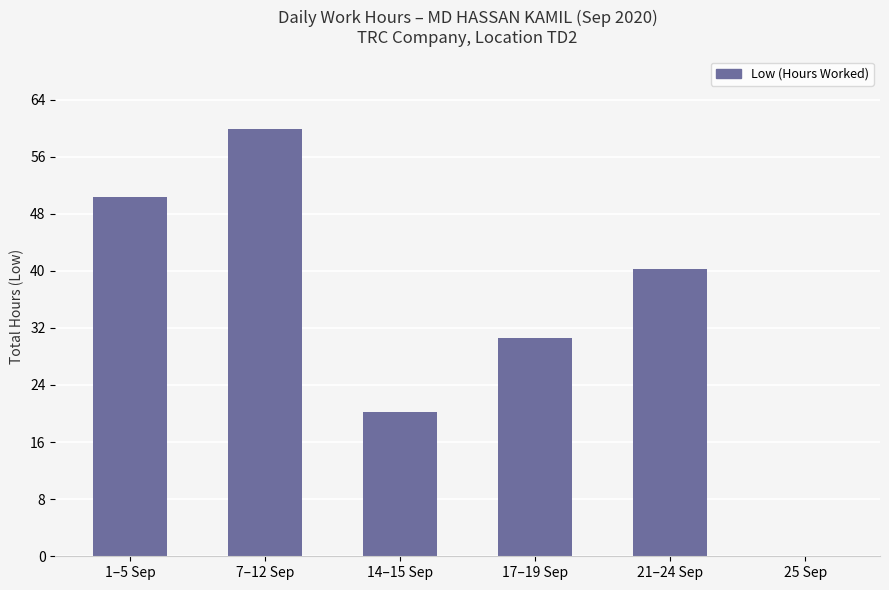

The value at 25 Sep is 32.2. True or false?

False